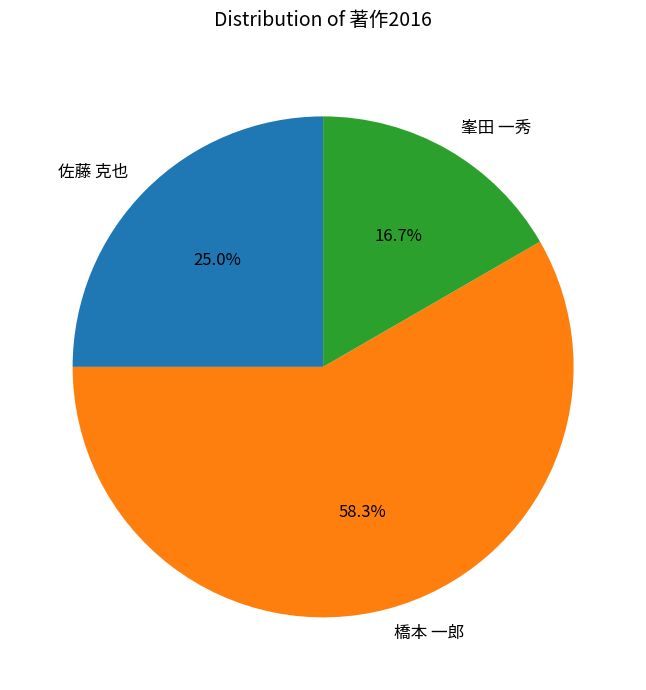

Is 峯田 一秀 the majority of the pie?

No